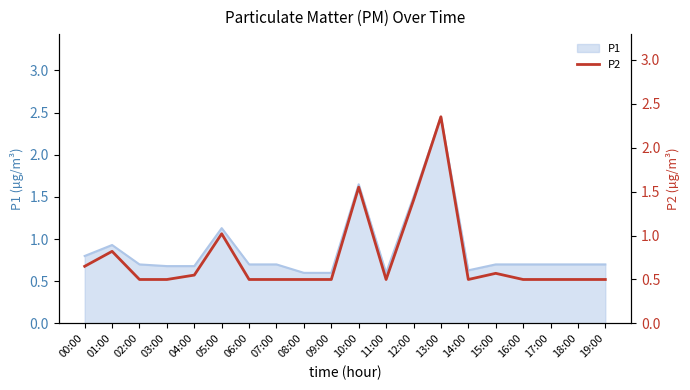

The P1 series shows 0.4 at 00:00. True or false?

False